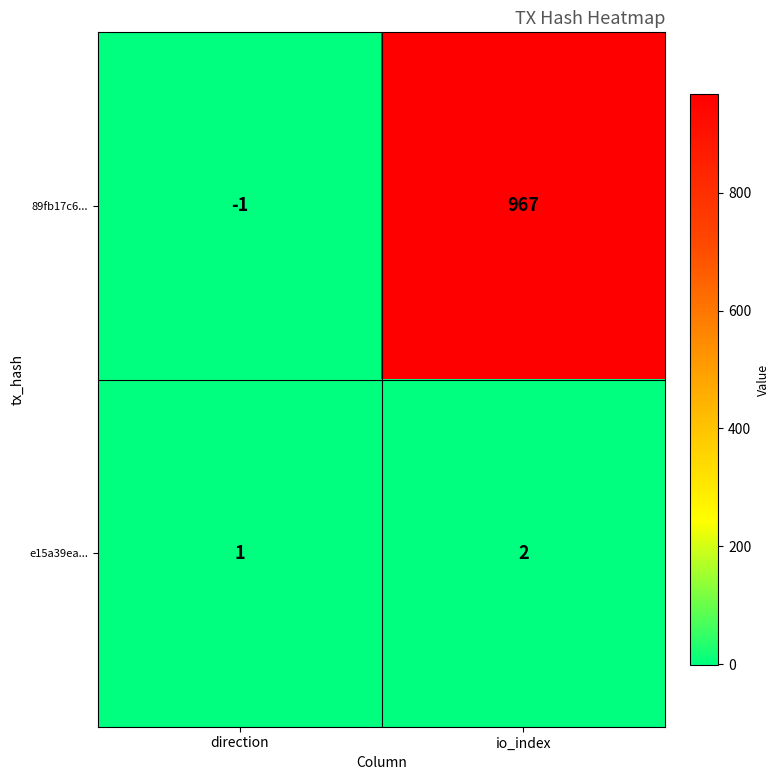

What is the sum of the 89fb17c6... values at direction and io_index?

966